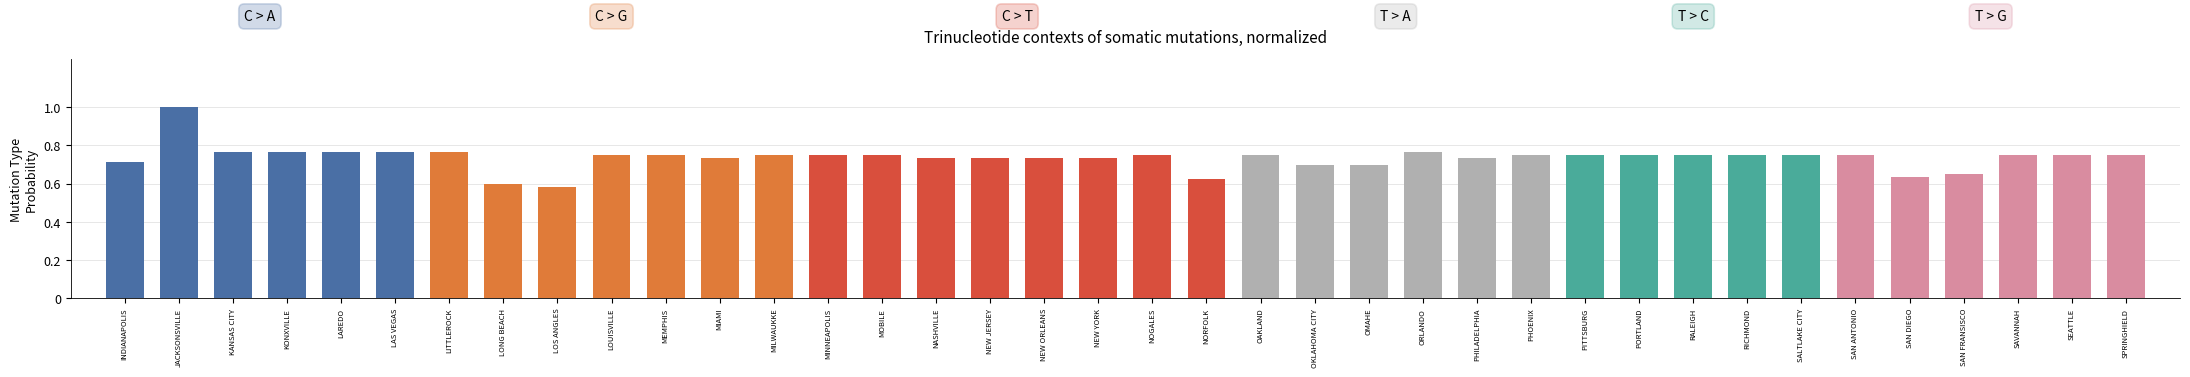

What is the sum of the values at LONG BEACH and RALEIGH?

1.4